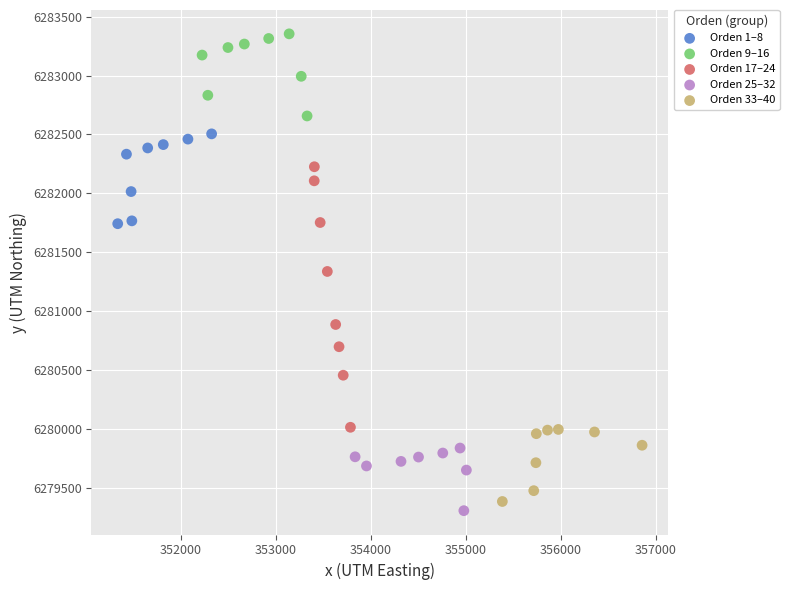

Which series contains the highest Y value?

Orden 9–16